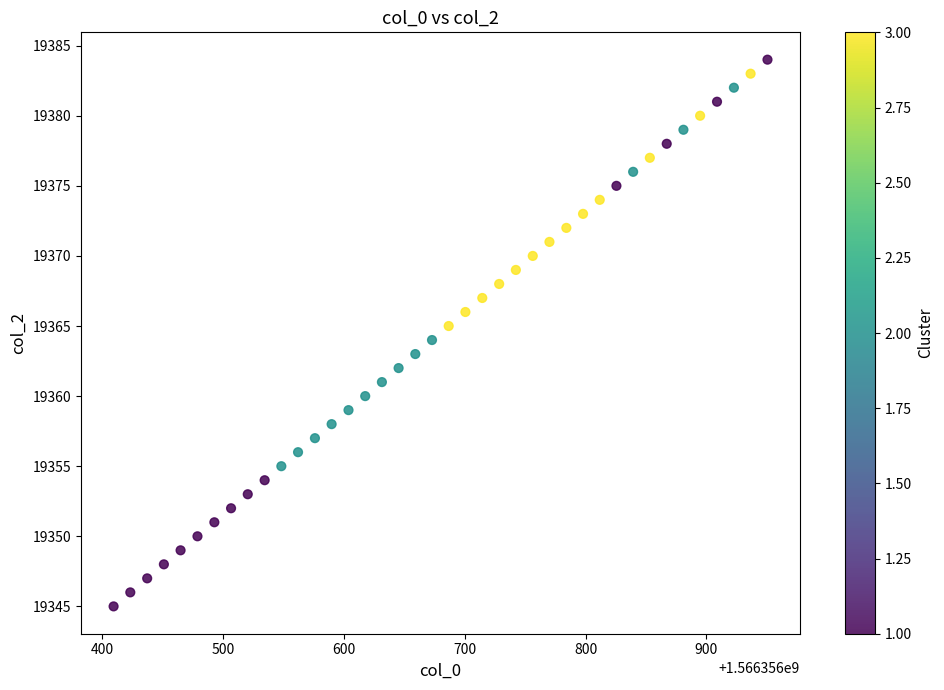

What is the range of Y values (max minus min)?

39